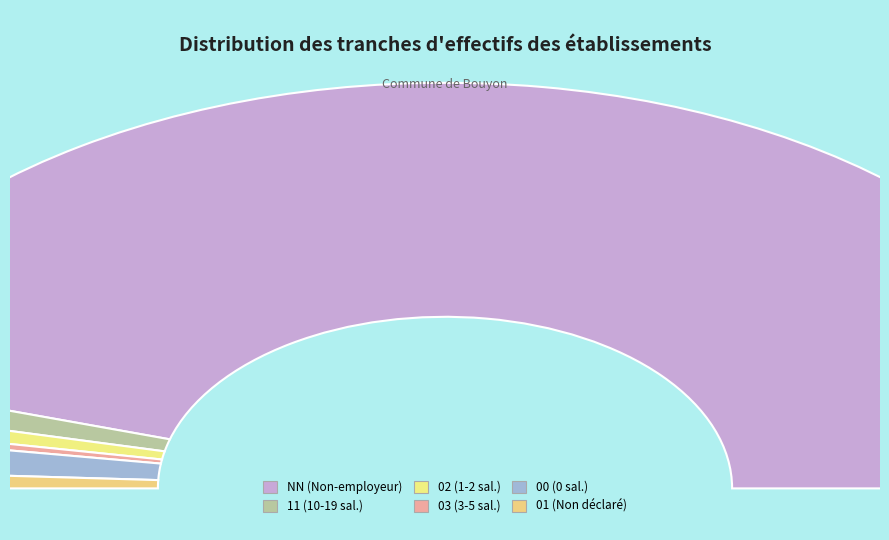

Which slice is the smallest?

03